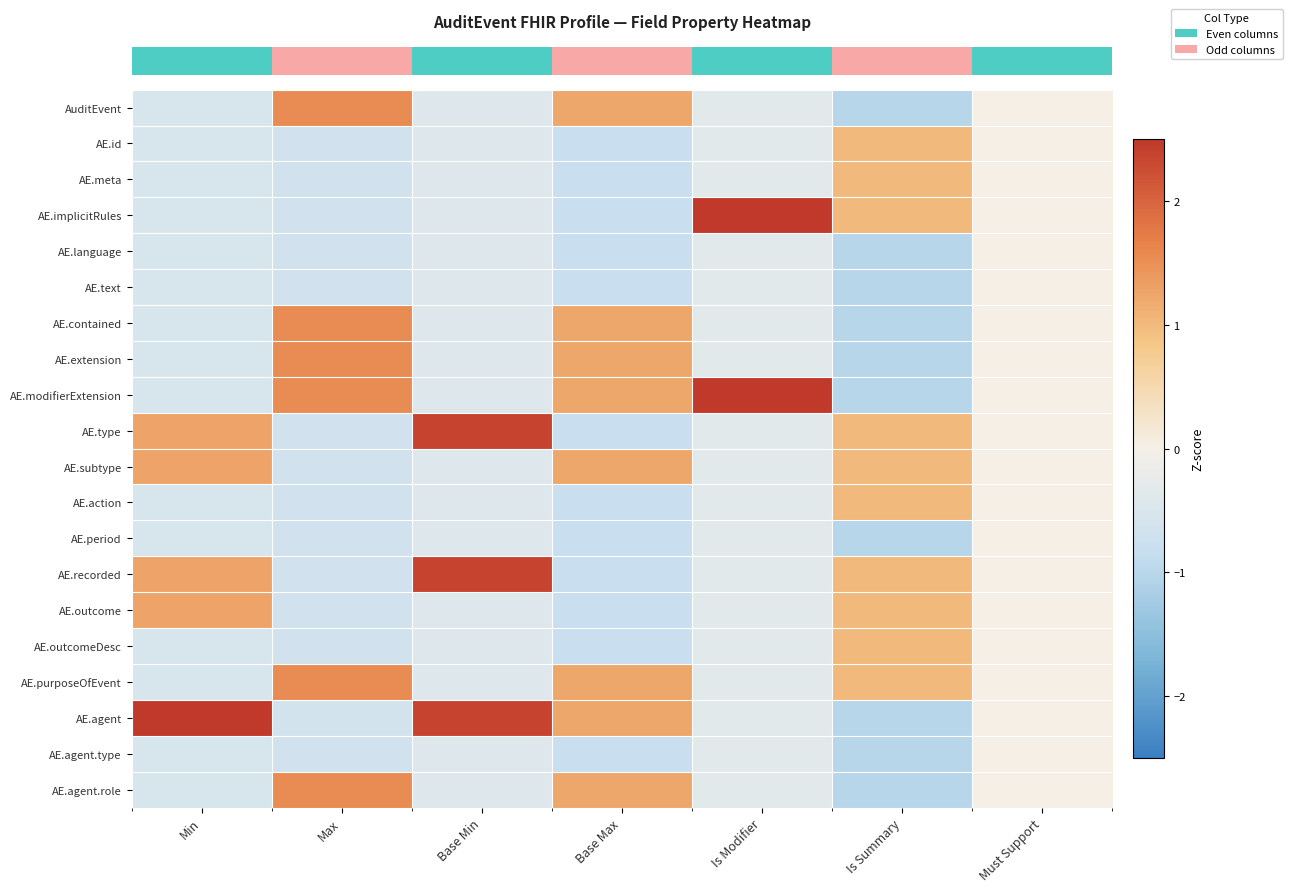

What is the minimum value shown in the chart?

-1.0